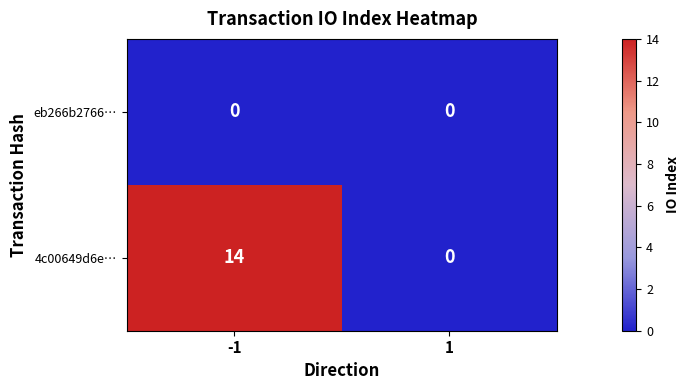

What is the sum of the 4c00649d6e… values at 1 and -1?

14